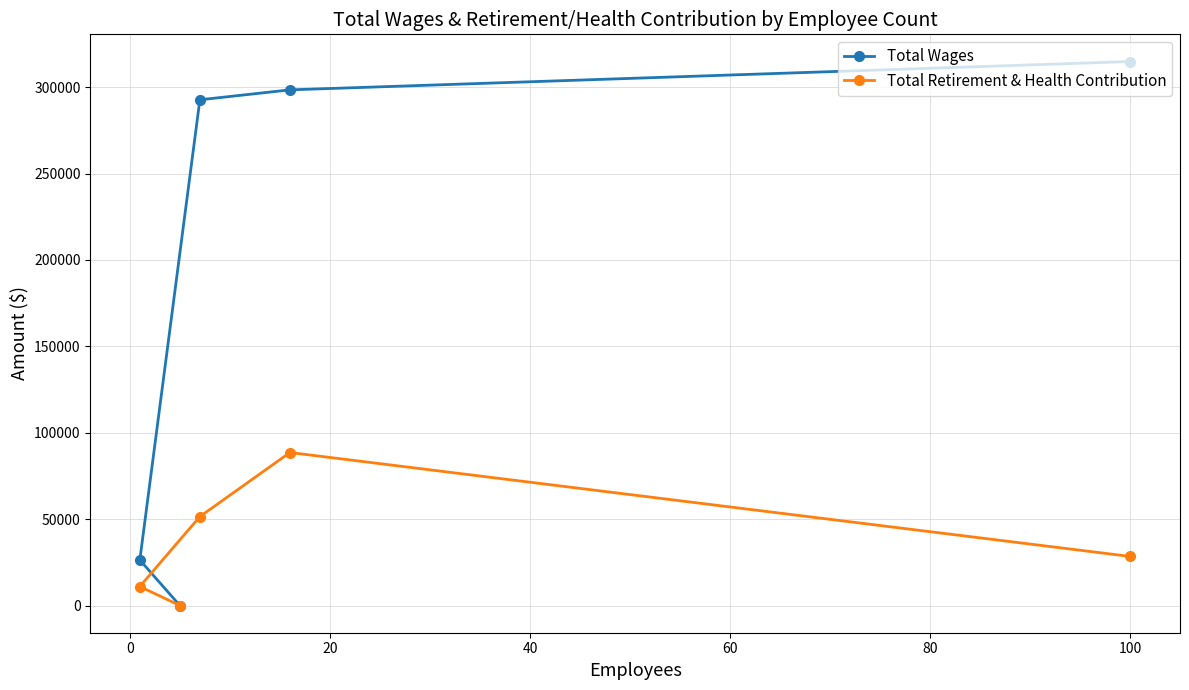

What is the maximum value for Total Retirement & Health Contribution?

88549